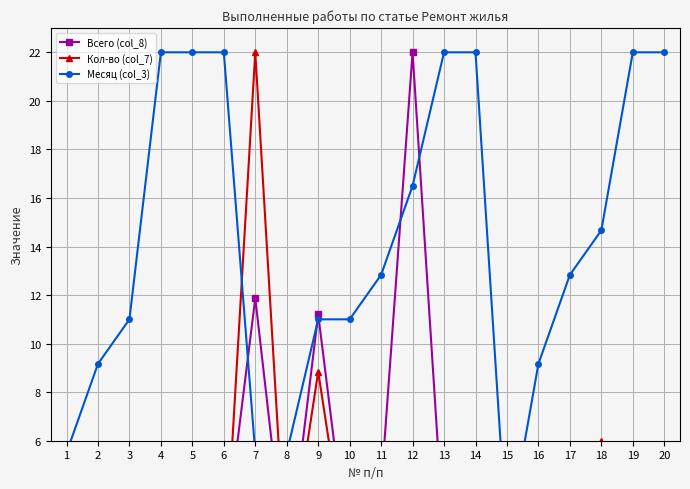

What is the difference between the Кол-во (col_7) values at 12 and 2?

3.1